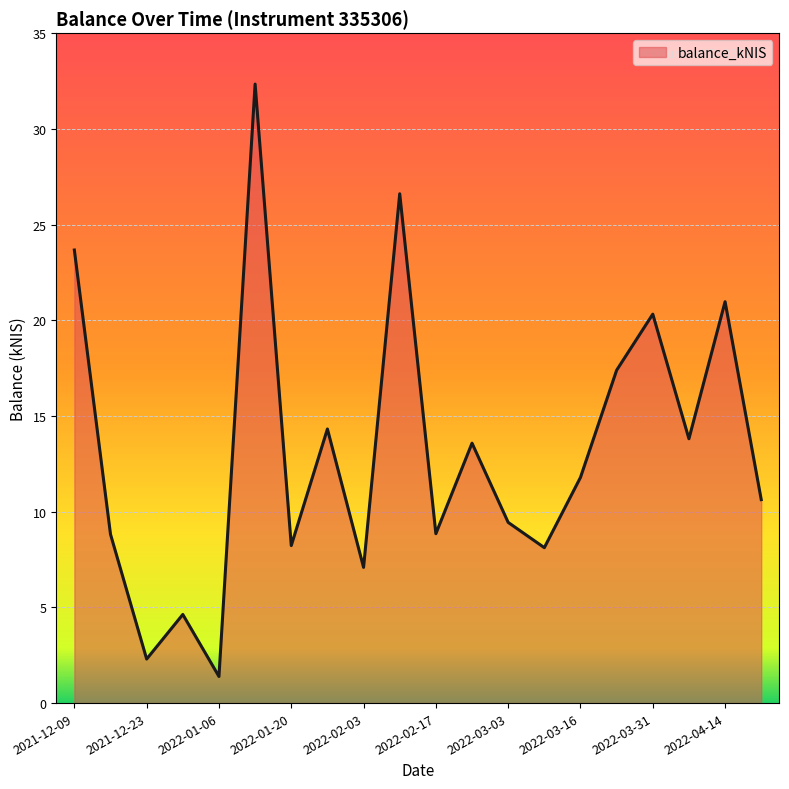

What is the smallest value displayed?

1.4